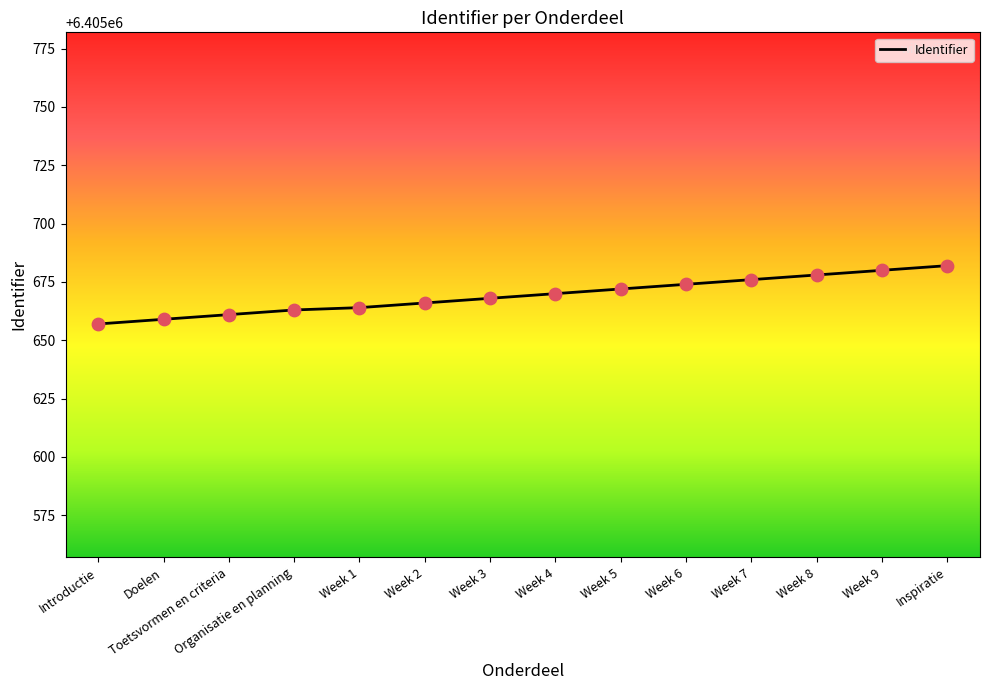

What is the ratio of the value at Week 4 to the value at Week 8?

1.0